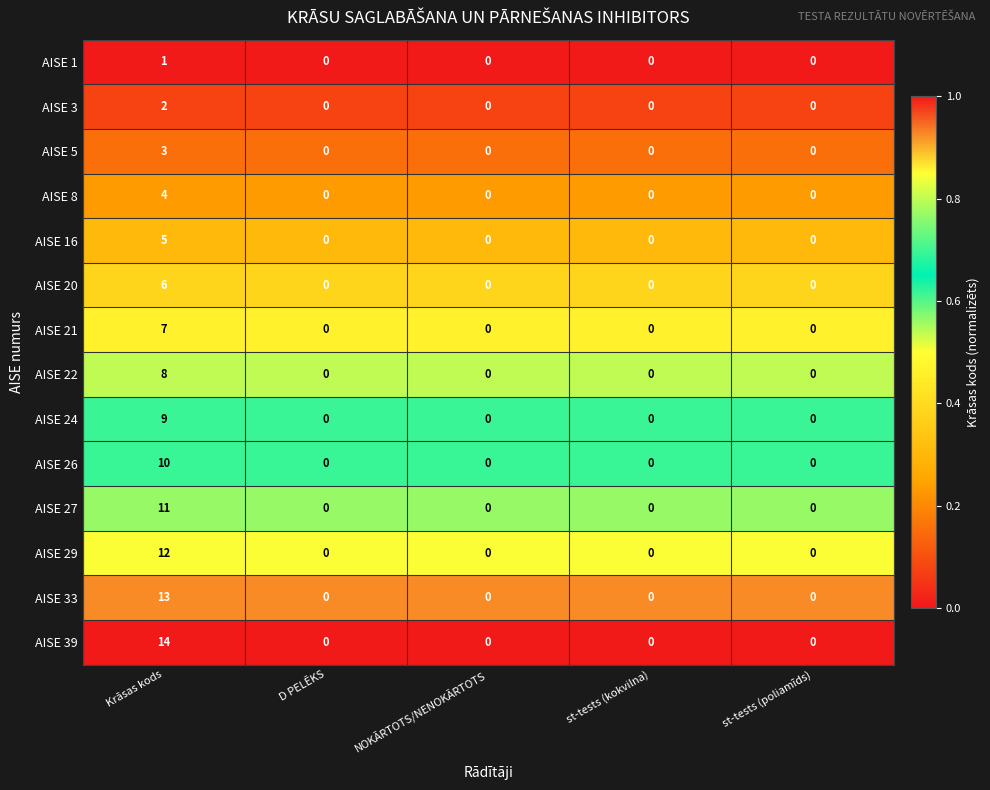

True or false: AISE 5 has a value of 2 at st-tests (kokvilna).

False